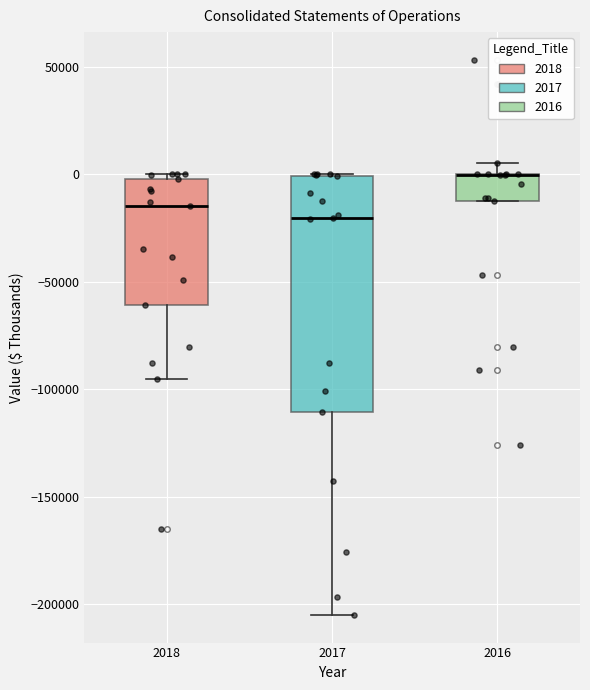

Reading left to right, transcribe this box plot: for each box, give where its median line is, the range the box spans, and where its two whiskers end, as read against the y-axis. The values are not printed on the chart, so give them approximately, as read against the axis.

2018: median -15000, box -60000 to 0, whiskers -95000 to 0 (just above the box's upper edge)
2017: median -20000, box -110000 to 0, whiskers -205000 to 0
2016: median 0 (drawn on the box's upper edge), box -10000 to 0, whiskers -10000 to 5000